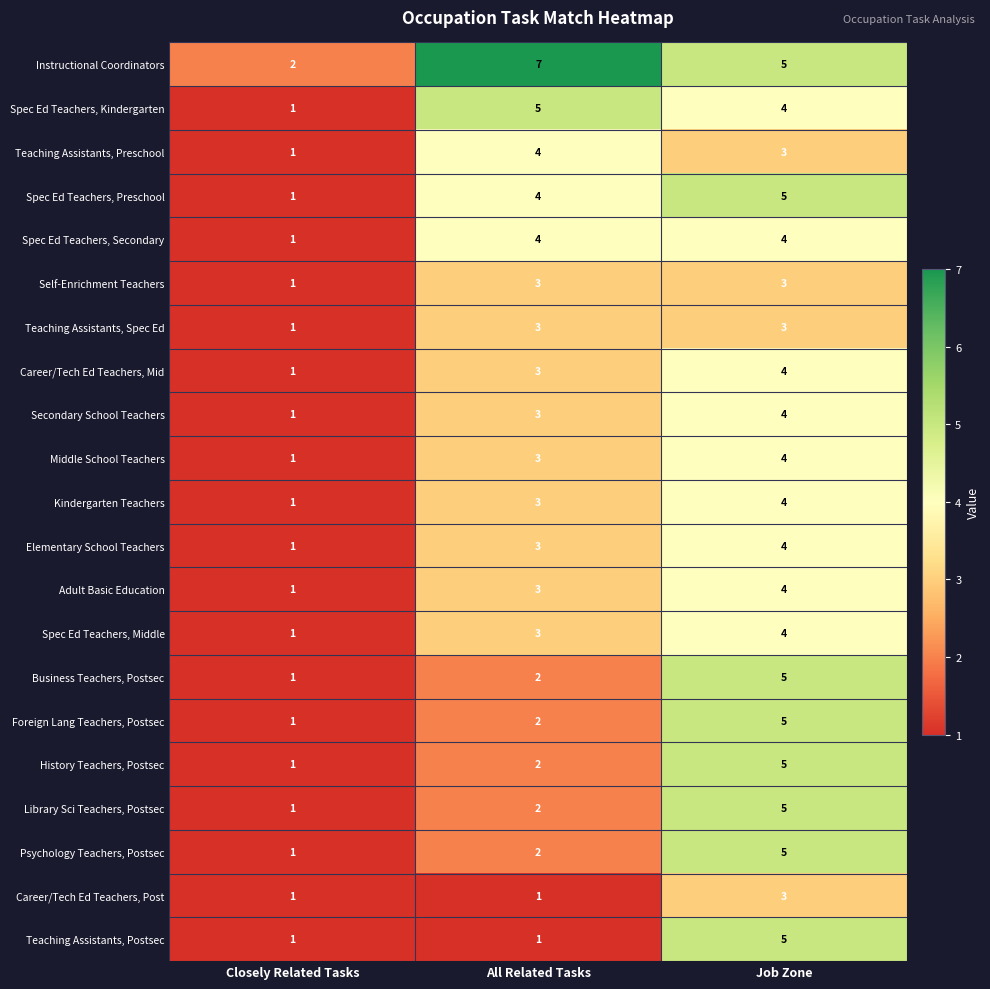

Which series has the largest total across all categories?

Instructional Coordinators